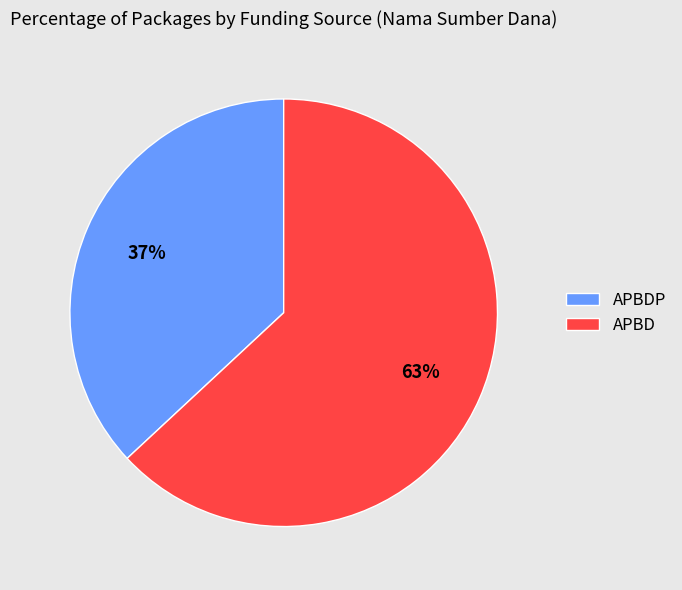

What is the largest slice in the pie chart?

APBD